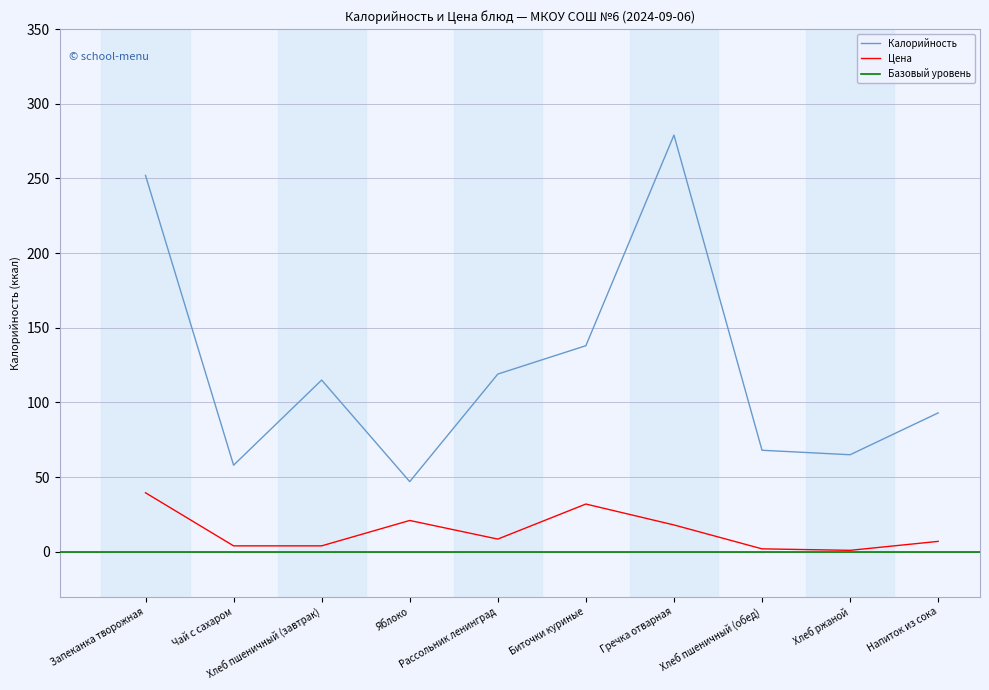

What is the label of the 10th point from the left?

Напиток из сока